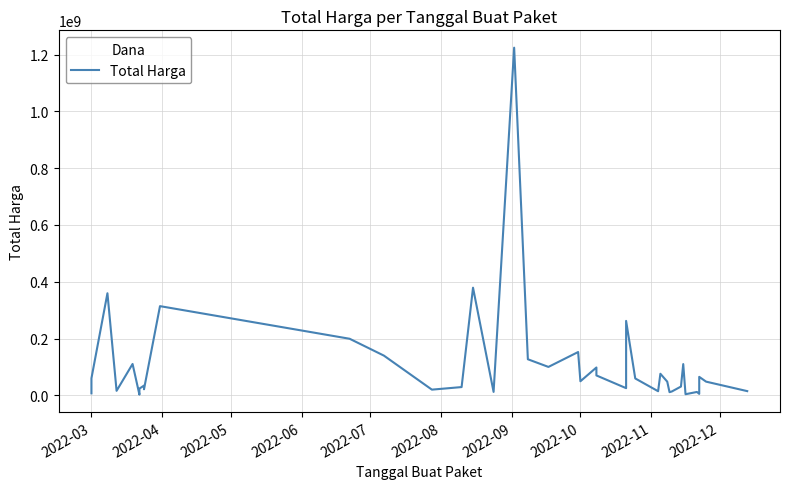

Reading left to right, what are all the values shown in this chart?

6936000	59935000	359500000	15787200	110389990	2395750	23680800	34132505	27720000	21231000	314121780	199200000	139800000	19950000	29000000	379075000	12000000	1224682000	127000000	100000000	152477000	49478000	98000000	70000000	25200000	262118150	59375000	14400000	75920000	48140000	11100000	13442000	30800000	110000000	3825000	11800000	5093000	65000000	48140000	14750000